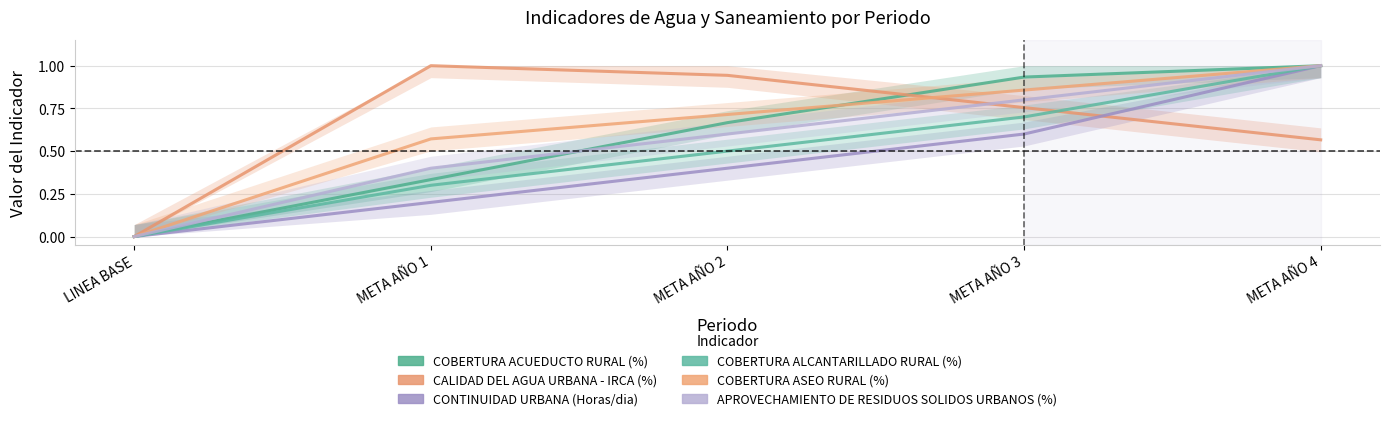

Rank the series by their maximum value, from lowest to highest.

COBERTURA ACUEDUCTO RURAL (%), CALIDAD DEL AGUA URBANA - IRCA (%), CONTINUIDAD URBANA (Horas/dia), COBERTURA ALCANTARILLADO RURAL (%), COBERTURA ASEO RURAL (%), APROVECHAMIENTO DE RESIDUOS SOLIDOS URBANOS (%)